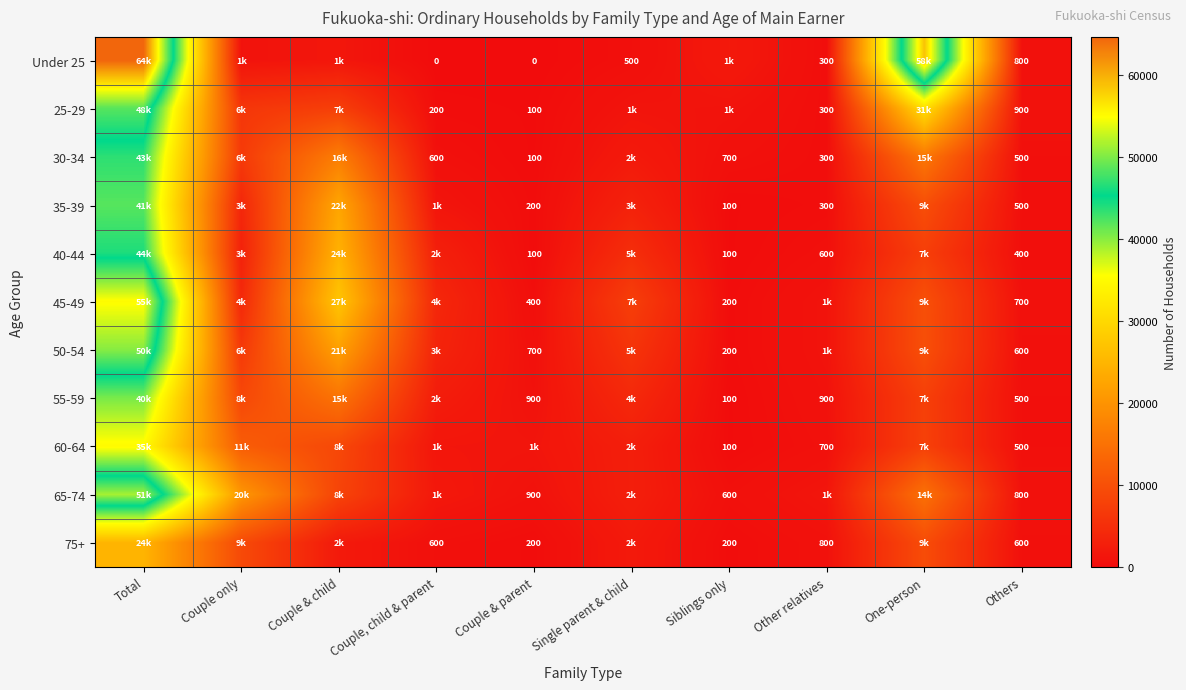

What is the sum of the 75+ values at Couple, child & parent and Couple & parent?

800